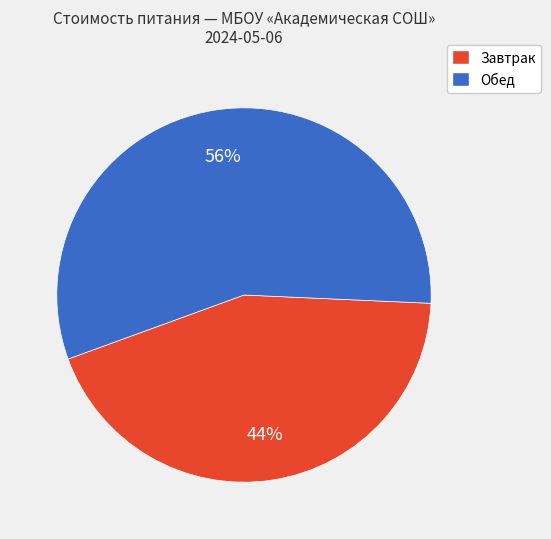

To the nearest percent, what is the average slice percentage?

50%